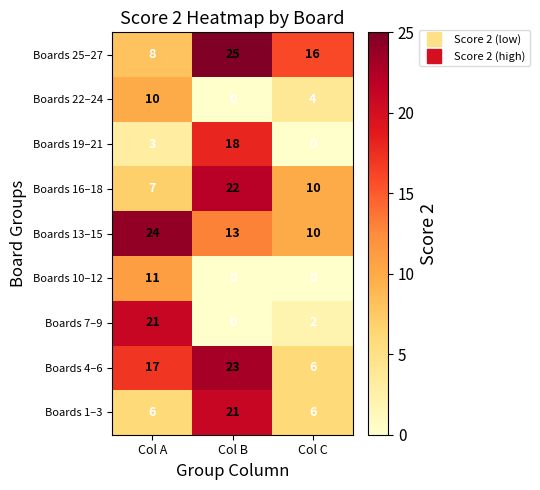

Which series has the largest range (max minus min)?

Boards 7–9